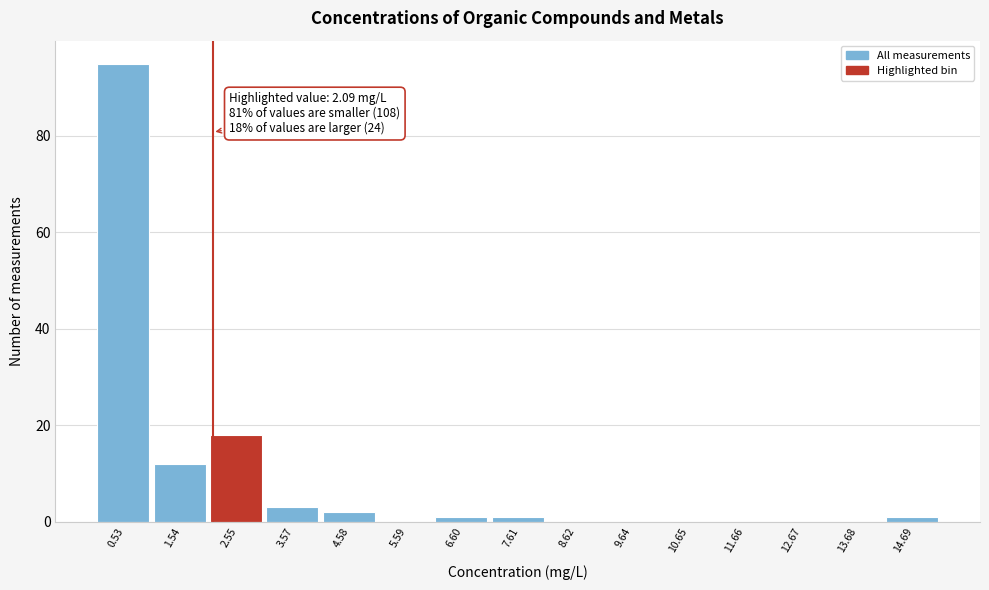

Which range on the x-axis has the tallest bar?

0.0 to 1.0